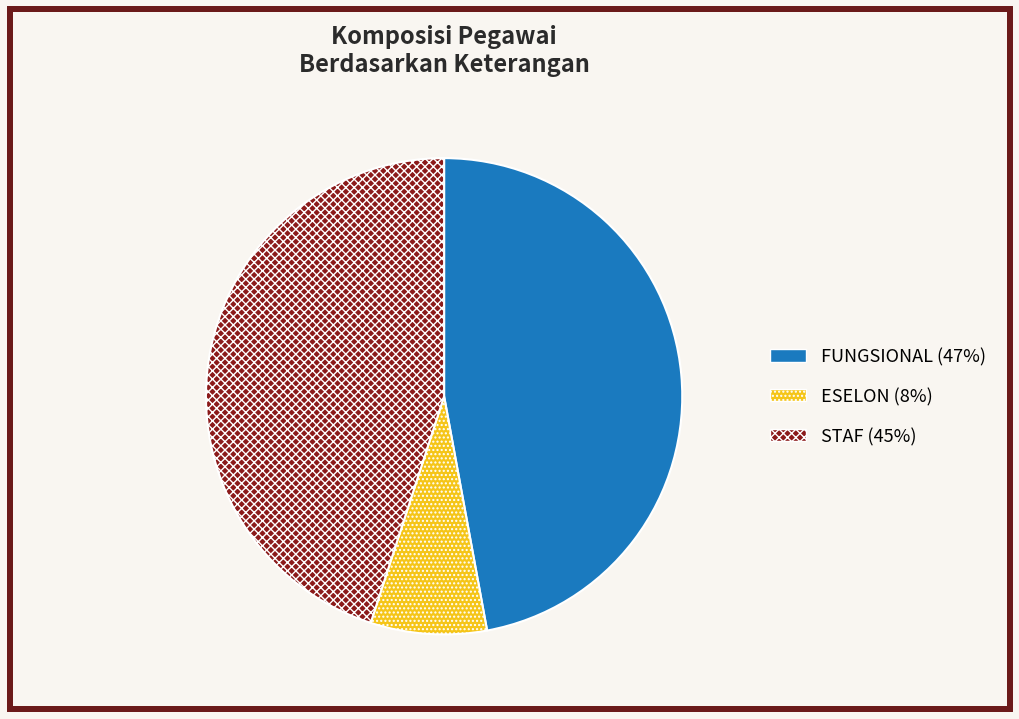

Approximately how many times larger is the value at FUNGSIONAL compared to ESELON?

6.0